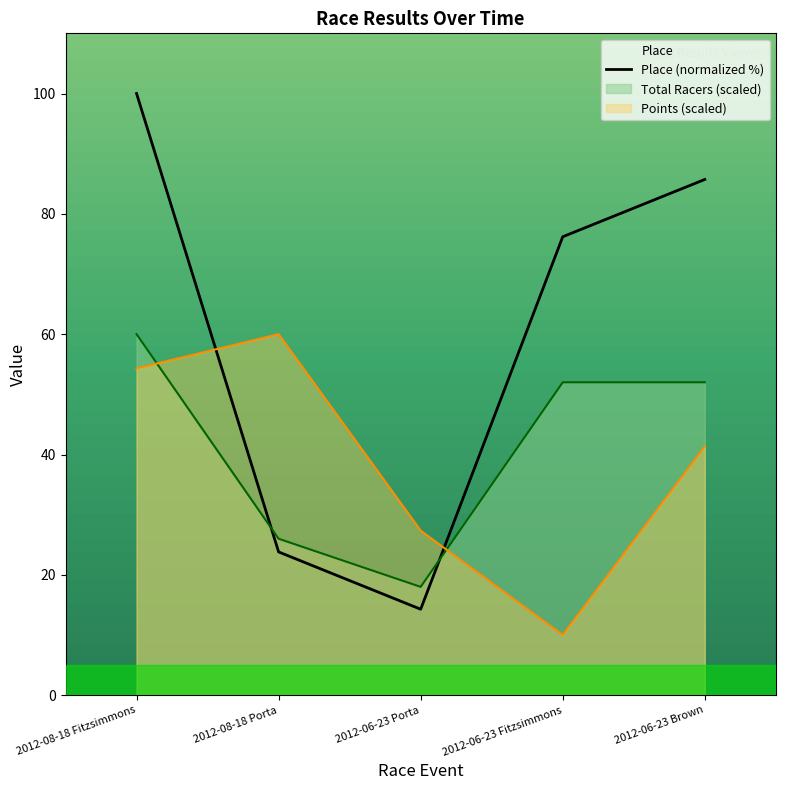

What is the value of the 5th point from the left?

85.7